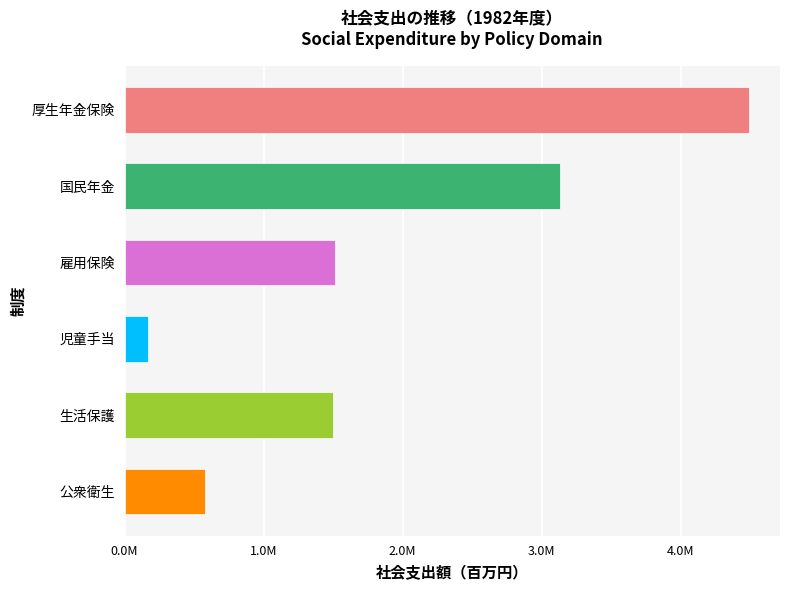

What are all the series names shown in the legend?

厚生年金保険, 国民年金, 雇用保険, 児童手当, 生活保護, 公衆衛生